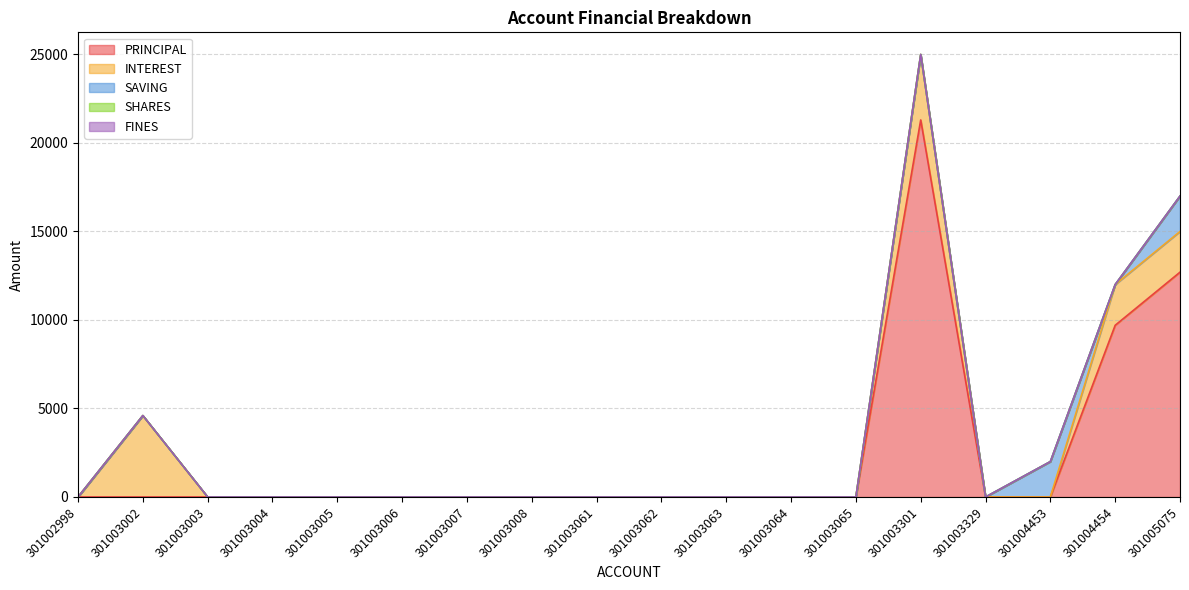

Does the chart have visible grid lines?

Yes